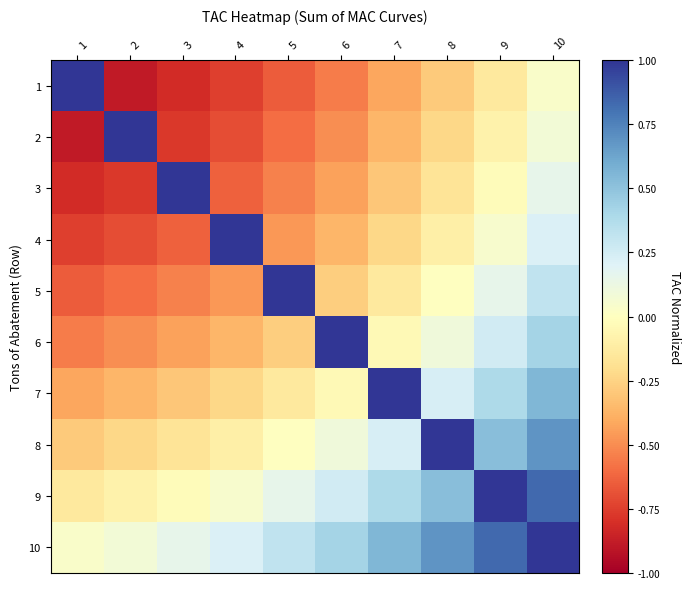

At how many categories does at least one series exceed 0?

10